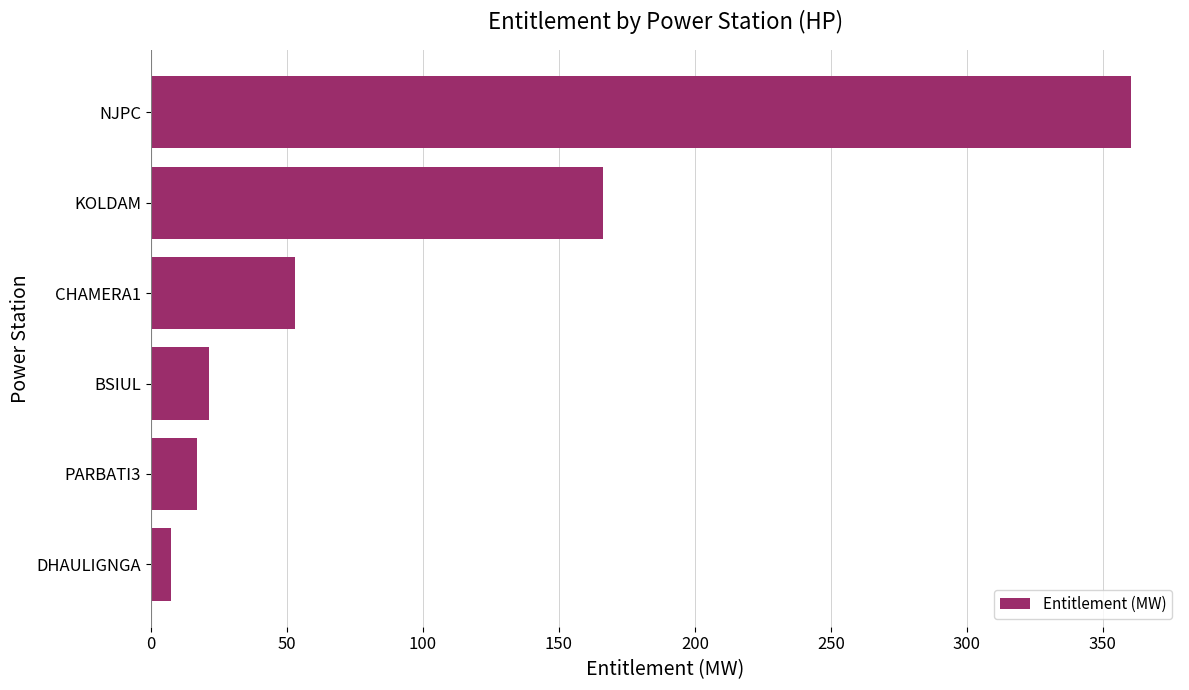

Between KOLDAM and DHAULIGNGA, which is larger?

KOLDAM